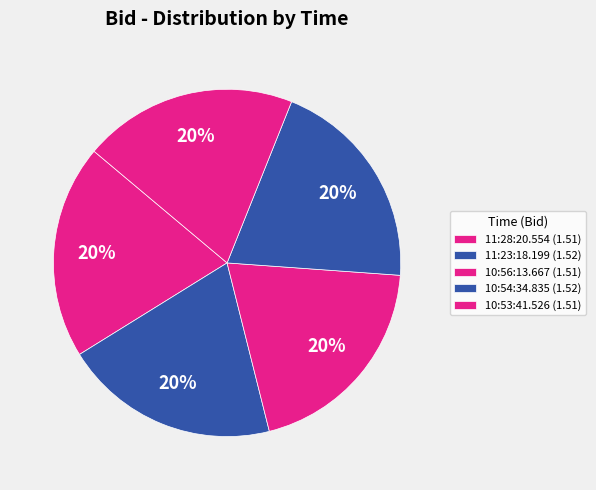

How many segments does this pie chart have?

5